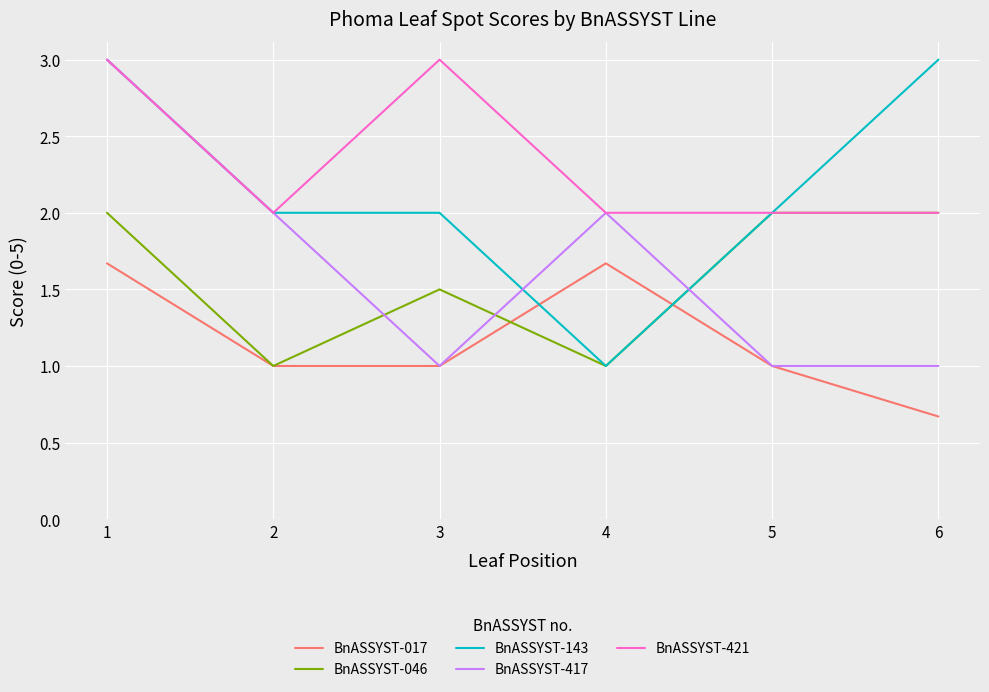

How many interior local peaks does the BnASSYST-017 series have?

1